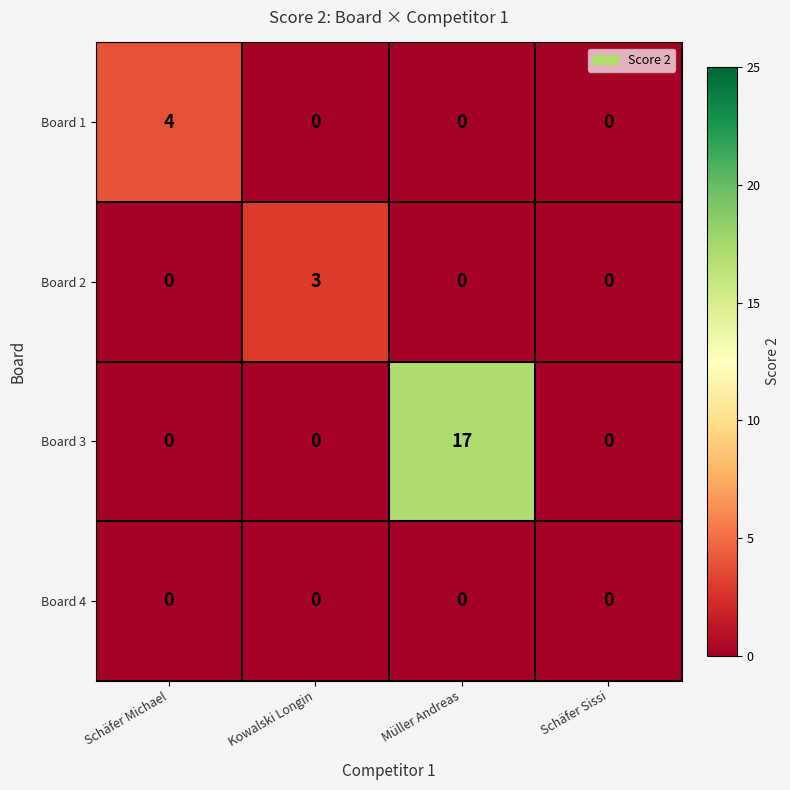

Reading left to right, transcribe all the data shown in this chart.

Board 1: 4	0	0	0
Board 2: 0	3	0	0
Board 3: 0	0	17	0
Board 4: 0	0	0	0